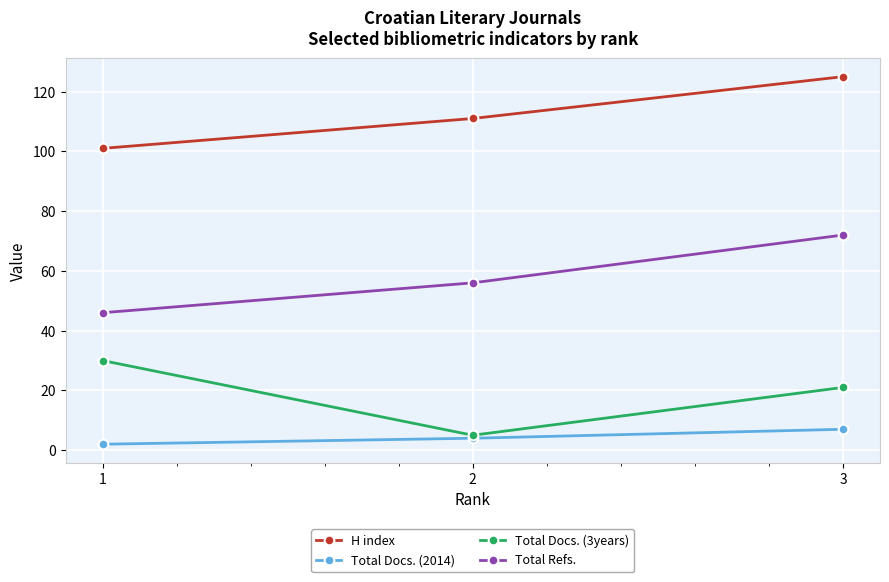

At 3, list the series in order from largest to smallest.

H index, Total Refs., Total Docs. (3years), Total Docs. (2014)